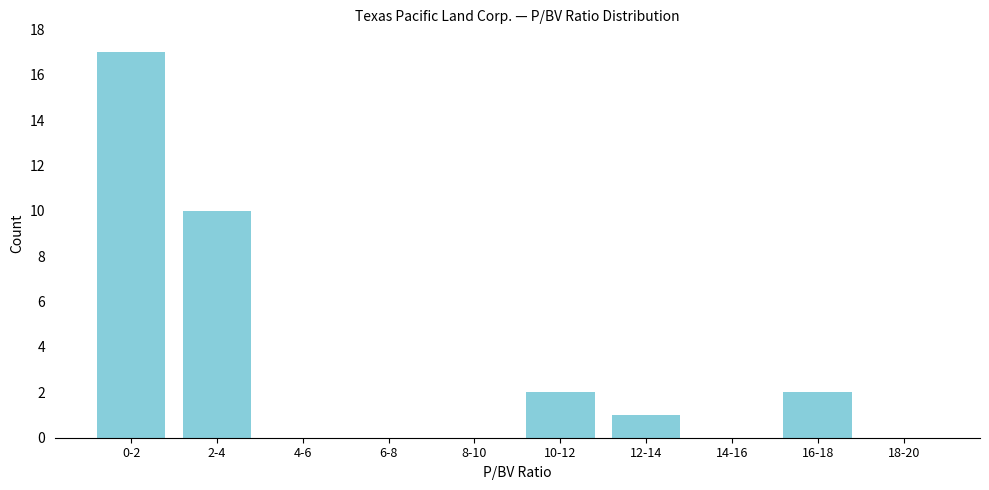

Reading left to right, transcribe all the data shown in this chart.

0-2=17	2-4=10	4-6=0	6-8=0	8-10=0	10-12=2	12-14=1	14-16=0	16-18=2	18-20=0